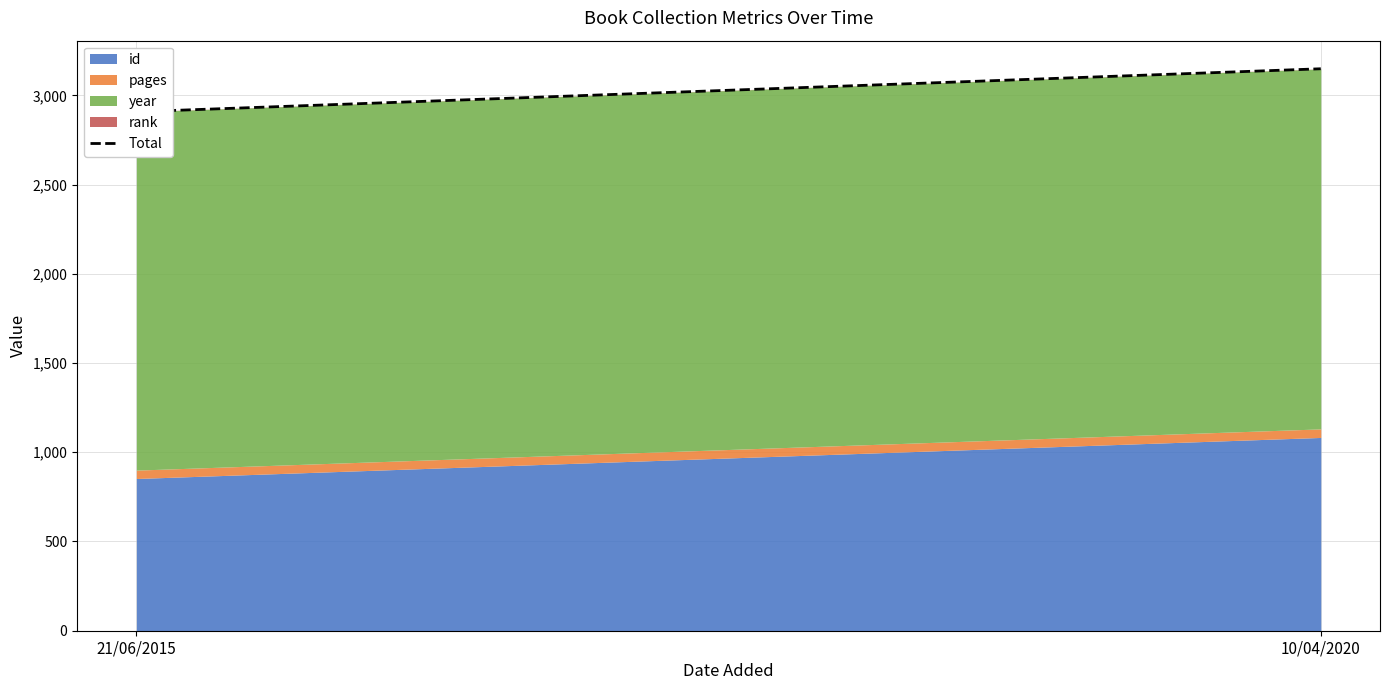

How many lines are shown in the chart?

1